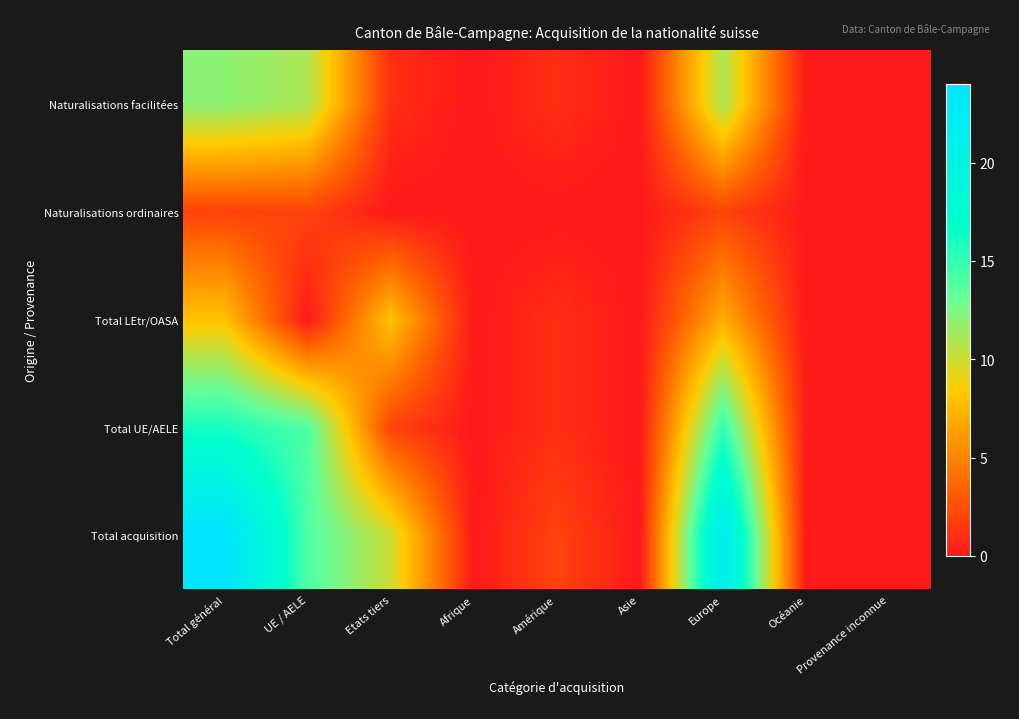

Reading left to right, what are all the values shown in this chart?

Total acquisition: Total général=24	UE / AELE=14	Etats tiers=10	Afrique=0	Amérique=2	Asie=0	Europe=22	Océanie=0	Provenance inconnue=0
Total UE/AELE: Total général=16	UE / AELE=14	Etats tiers=2	Afrique=0	Amérique=1	Asie=0	Europe=15	Océanie=0	Provenance inconnue=0
Total LEtr/OASA: Total général=8	UE / AELE=0	Etats tiers=8	Afrique=0	Amérique=1	Asie=0	Europe=7	Océanie=0	Provenance inconnue=0
Naturalisations ordinaires: Total général=2	UE / AELE=2	Etats tiers=0	Afrique=0	Amérique=0	Asie=0	Europe=2	Océanie=0	Provenance inconnue=0
Naturalisations facilitées: Total général=12	UE / AELE=11	Etats tiers=1	Afrique=0	Amérique=1	Asie=0	Europe=11	Océanie=0	Provenance inconnue=0